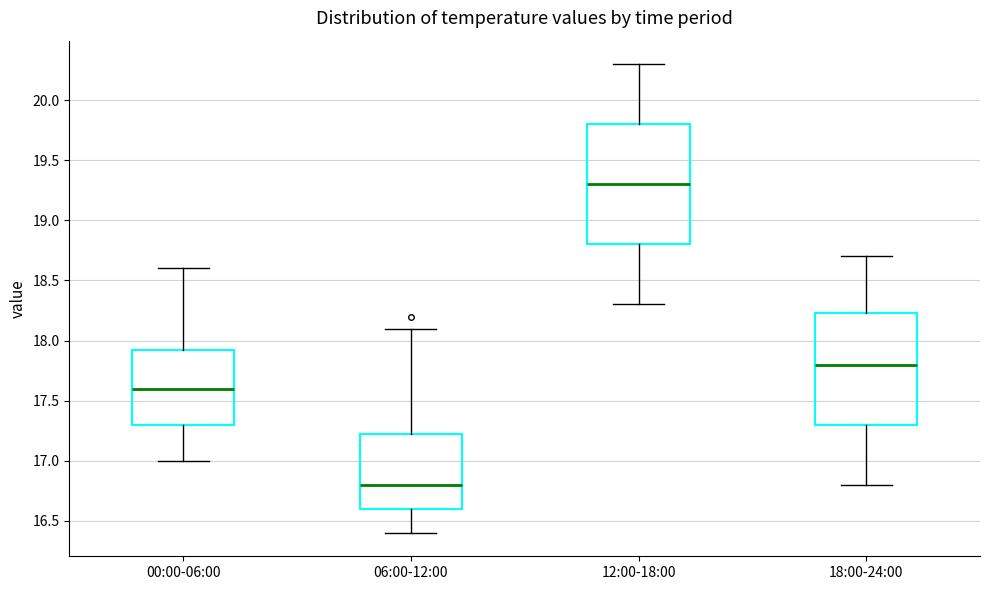

Which box is the tallest, from its lower edge to its upper edge?

12:00-18:00